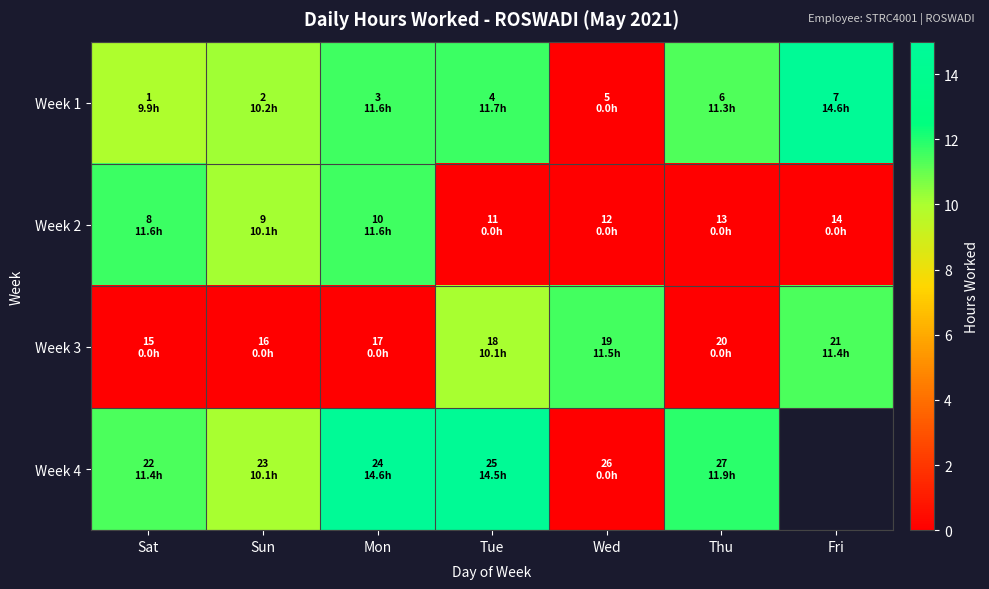

How many distinct data groups are displayed?

4